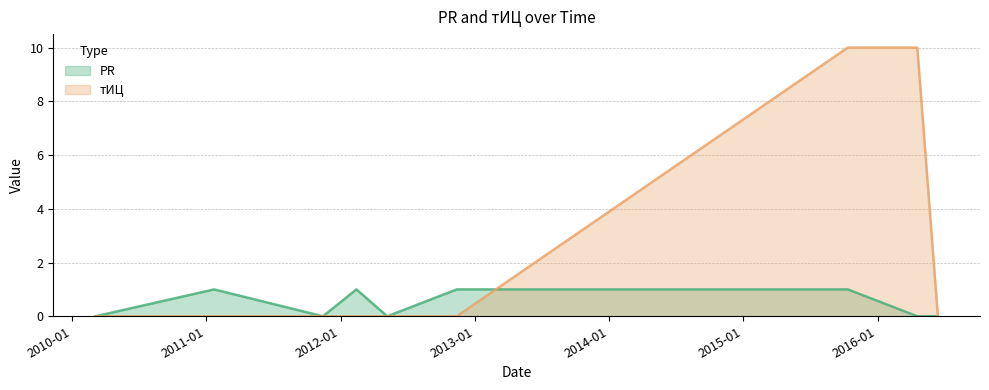

How many intersections are there between тИЦ and PR?

1